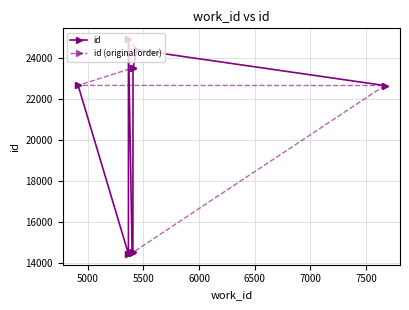

Which has a higher value, 7000 or 7500?

7500